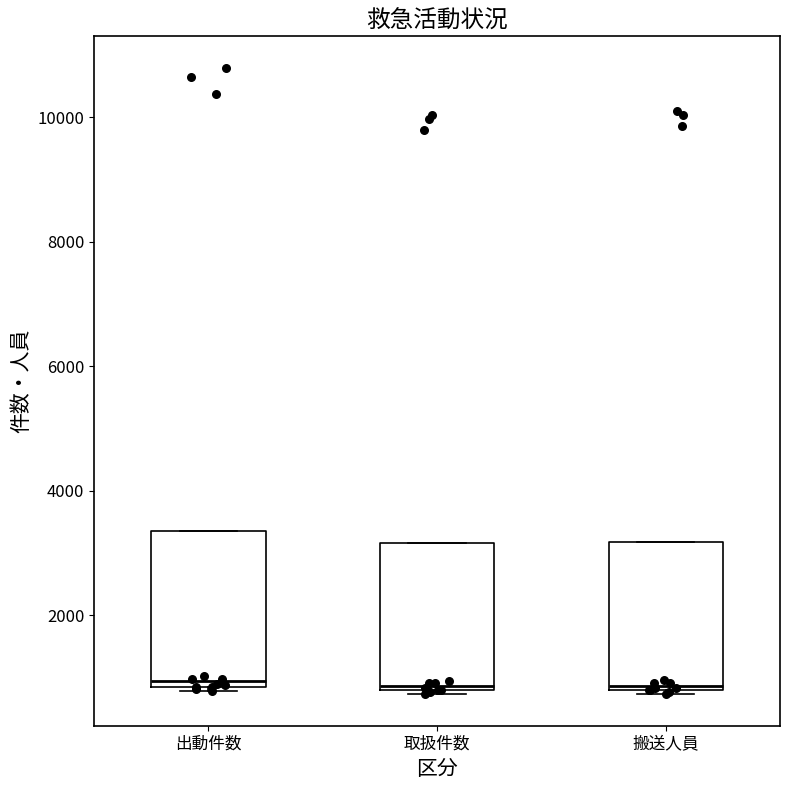

Reading left to right, read every box against the y-axis: the position of its median line, the range the box covers, and the ends of its whiskers. The values are not printed on the chart, so give them approximately, as read against the axis.

出動件数: median 1000, box 800 to 3400, whiskers 800 (just below the box's lower edge) to 3400
取扱件数: median 800 (just above the box's lower edge), box 800 to 3200, whiskers 800 (just below the box's lower edge) to 3200
搬送人員: median 800 (just above the box's lower edge), box 800 to 3200, whiskers 800 (just below the box's lower edge) to 3200